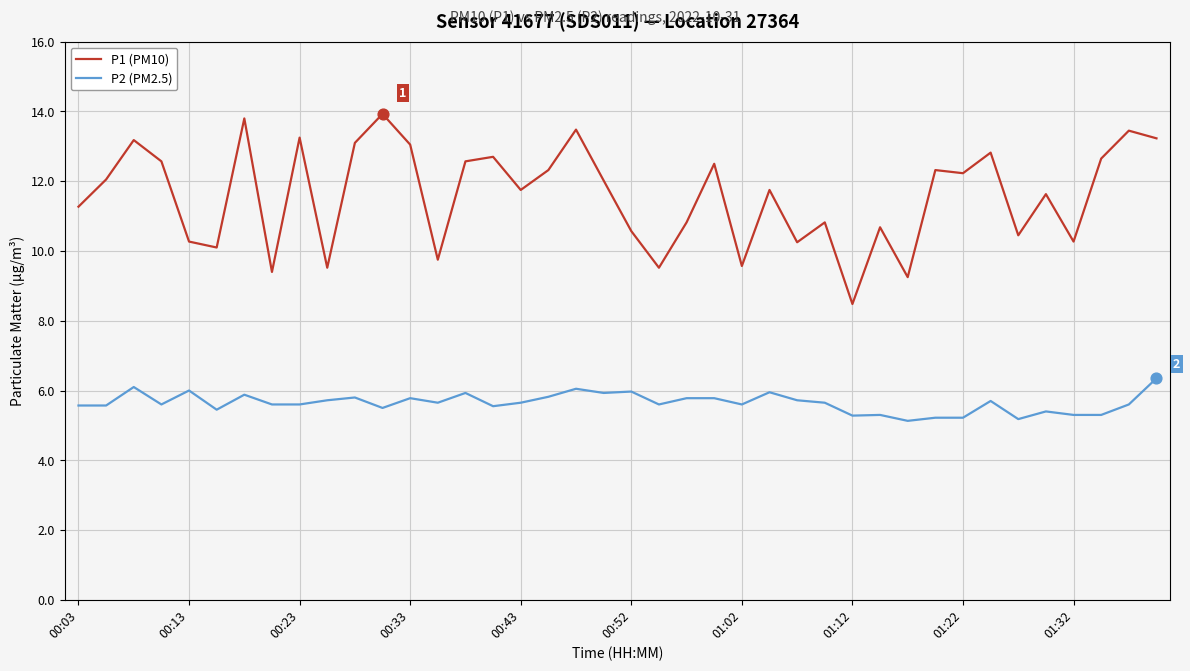

Which series has the largest total across all categories?

P1 (PM10)